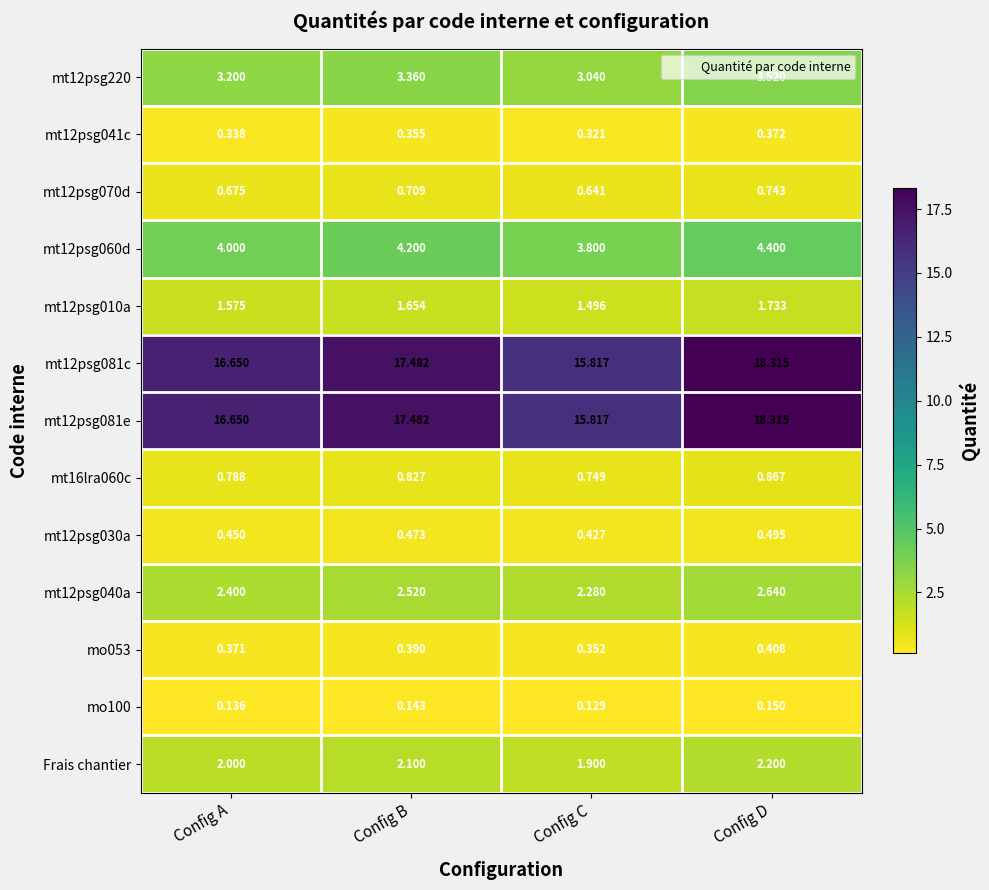

At which label does mt12psg030a reach its peak?

Config D